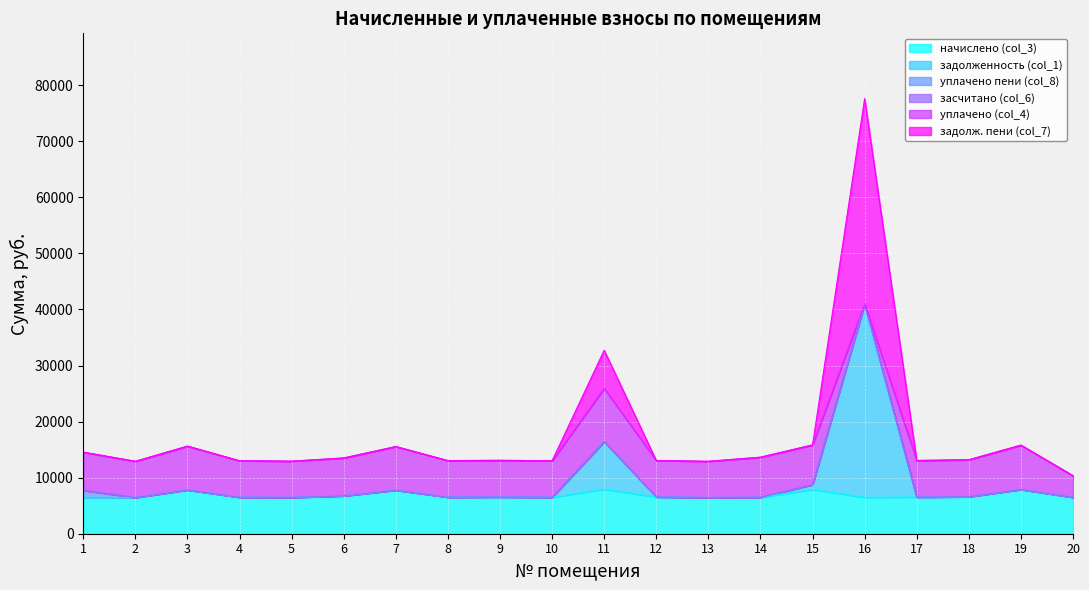

What is the minimum value for начислено (col_3)?

6458.4